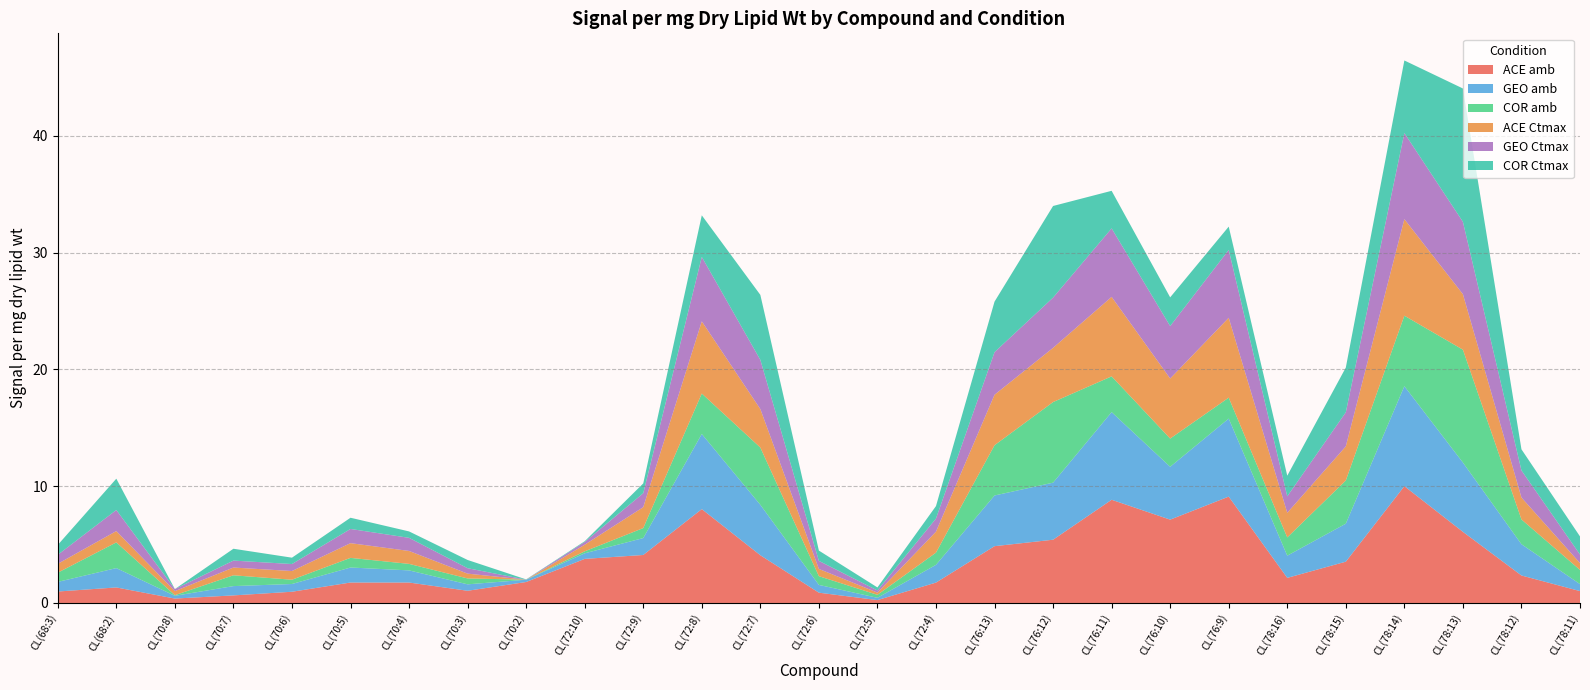

Reading left to right, what are all the values shown in this chart?

ACE amb: CL(68:3)=1.0	CL(68:2)=1.3	CL(70:8)=0.4	CL(70:7)=0.6	CL(70:6)=1.0	CL(70:5)=1.8	CL(70:4)=1.8	CL(70:3)=1.0	CL(70:2)=1.8	CL(72:10)=3.8	CL(72:9)=4.1	CL(72:8)=8.0	CL(72:7)=4.1	CL(72:6)=0.9	CL(72:5)=0.2	CL(72:4)=1.7	CL(76:13)=4.9	CL(76:12)=5.4	CL(76:11)=8.8	CL(76:10)=7.1	CL(76:9)=9.1	CL(78:16)=2.1	CL(78:15)=3.5	CL(78:14)=10.0	CL(78:13)=6.1	CL(78:12)=2.4	CL(78:11)=1.0
GEO amb: CL(68:3)=0.8	CL(68:2)=1.7	CL(70:8)=0.2	CL(70:7)=0.8	CL(70:6)=0.7	CL(70:5)=1.3	CL(70:4)=1.0	CL(70:3)=0.6	CL(70:2)=0.2	CL(72:10)=0.5	CL(72:9)=1.4	CL(72:8)=6.4	CL(72:7)=4.3	CL(72:6)=0.7	CL(72:5)=0.2	CL(72:4)=1.5	CL(76:13)=4.3	CL(76:12)=4.9	CL(76:11)=7.5	CL(76:10)=4.5	CL(76:9)=6.7	CL(78:16)=1.9	CL(78:15)=3.3	CL(78:14)=8.6	CL(78:13)=5.9	CL(78:12)=2.7	CL(78:11)=0.6
COR amb: CL(68:3)=0.8	CL(68:2)=2.2	CL(70:8)=0.1	CL(70:7)=0.9	CL(70:6)=0.4	CL(70:5)=0.8	CL(70:4)=0.6	CL(70:3)=0.5	CL(70:2)=0.0	CL(72:10)=0.2	CL(72:9)=0.9	CL(72:8)=3.5	CL(72:7)=4.9	CL(72:6)=0.7	CL(72:5)=0.3	CL(72:4)=1.0	CL(76:13)=4.3	CL(76:12)=6.9	CL(76:11)=3.1	CL(76:10)=2.4	CL(76:9)=1.8	CL(78:16)=1.6	CL(78:15)=3.7	CL(78:14)=6.0	CL(78:13)=9.7	CL(78:12)=2.1	CL(78:11)=1.2
ACE Ctmax: CL(68:3)=0.8	CL(68:2)=1.0	CL(70:8)=0.3	CL(70:7)=0.7	CL(70:6)=0.7	CL(70:5)=1.3	CL(70:4)=1.1	CL(70:3)=0.4	CL(70:2)=0.0	CL(72:10)=0.6	CL(72:9)=1.8	CL(72:8)=6.2	CL(72:7)=3.3	CL(72:6)=0.6	CL(72:5)=0.2	CL(72:4)=1.8	CL(76:13)=4.3	CL(76:12)=4.6	CL(76:11)=6.8	CL(76:10)=5.1	CL(76:9)=6.8	CL(78:16)=2.1	CL(78:15)=2.9	CL(78:14)=8.3	CL(78:13)=4.8	CL(78:12)=1.9	CL(78:11)=0.6
GEO Ctmax: CL(68:3)=0.8	CL(68:2)=1.8	CL(70:8)=0.2	CL(70:7)=0.6	CL(70:6)=0.6	CL(70:5)=1.2	CL(70:4)=1.1	CL(70:3)=0.5	CL(70:2)=0.0	CL(72:10)=0.2	CL(72:9)=1.2	CL(72:8)=5.5	CL(72:7)=4.2	CL(72:6)=0.7	CL(72:5)=0.2	CL(72:4)=1.1	CL(76:13)=3.6	CL(76:12)=4.3	CL(76:11)=5.9	CL(76:10)=4.5	CL(76:9)=5.8	CL(78:16)=1.4	CL(78:15)=2.9	CL(78:14)=7.4	CL(78:13)=6.2	CL(78:12)=2.3	CL(78:11)=0.7
COR Ctmax: CL(68:3)=0.8	CL(68:2)=2.7	CL(70:8)=0.0	CL(70:7)=1.0	CL(70:6)=0.5	CL(70:5)=1.0	CL(70:4)=0.5	CL(70:3)=0.7	CL(70:2)=0.0	CL(72:10)=0.1	CL(72:9)=0.8	CL(72:8)=3.6	CL(72:7)=5.6	CL(72:6)=0.9	CL(72:5)=0.3	CL(72:4)=1.1	CL(76:13)=4.3	CL(76:12)=7.8	CL(76:11)=3.2	CL(76:10)=2.5	CL(76:9)=2.0	CL(78:16)=1.8	CL(78:15)=3.8	CL(78:14)=6.2	CL(78:13)=11.4	CL(78:12)=1.8	CL(78:11)=1.5